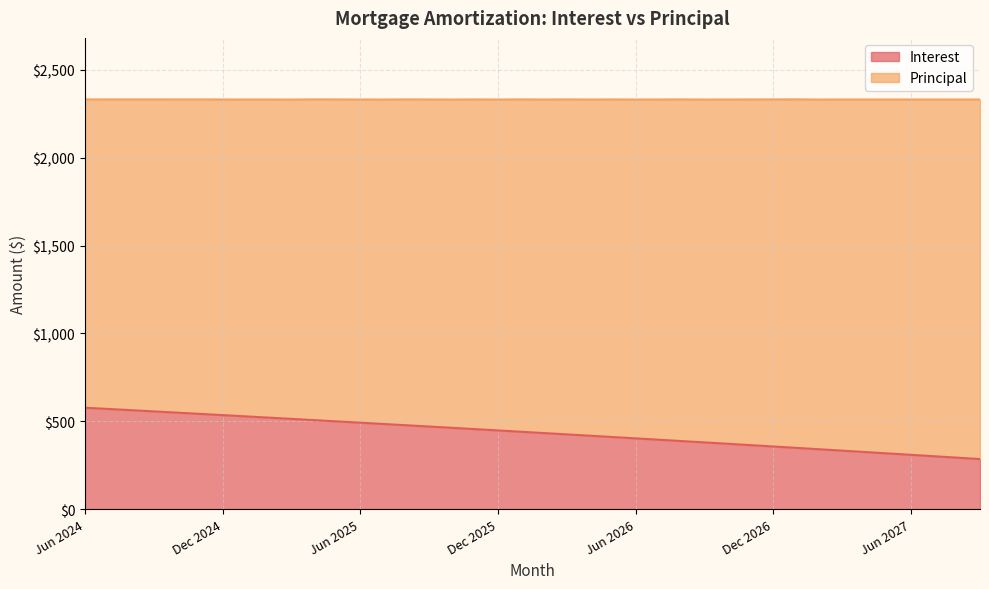

At which label does the data first exceed 440?

Jun 2024